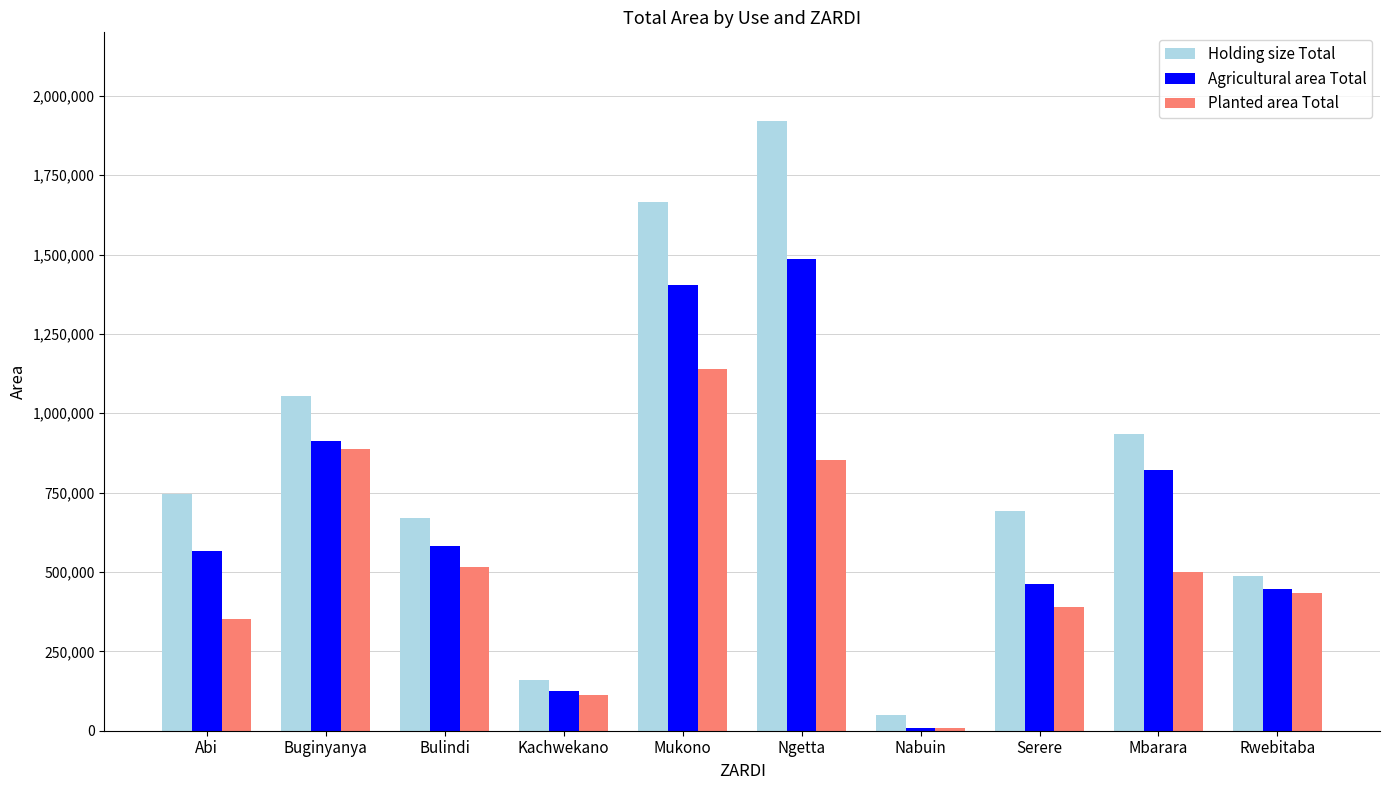

Is the value of Planted area Total at Buginyanya greater than the value of Holding size Total at Rwebitaba?

Yes